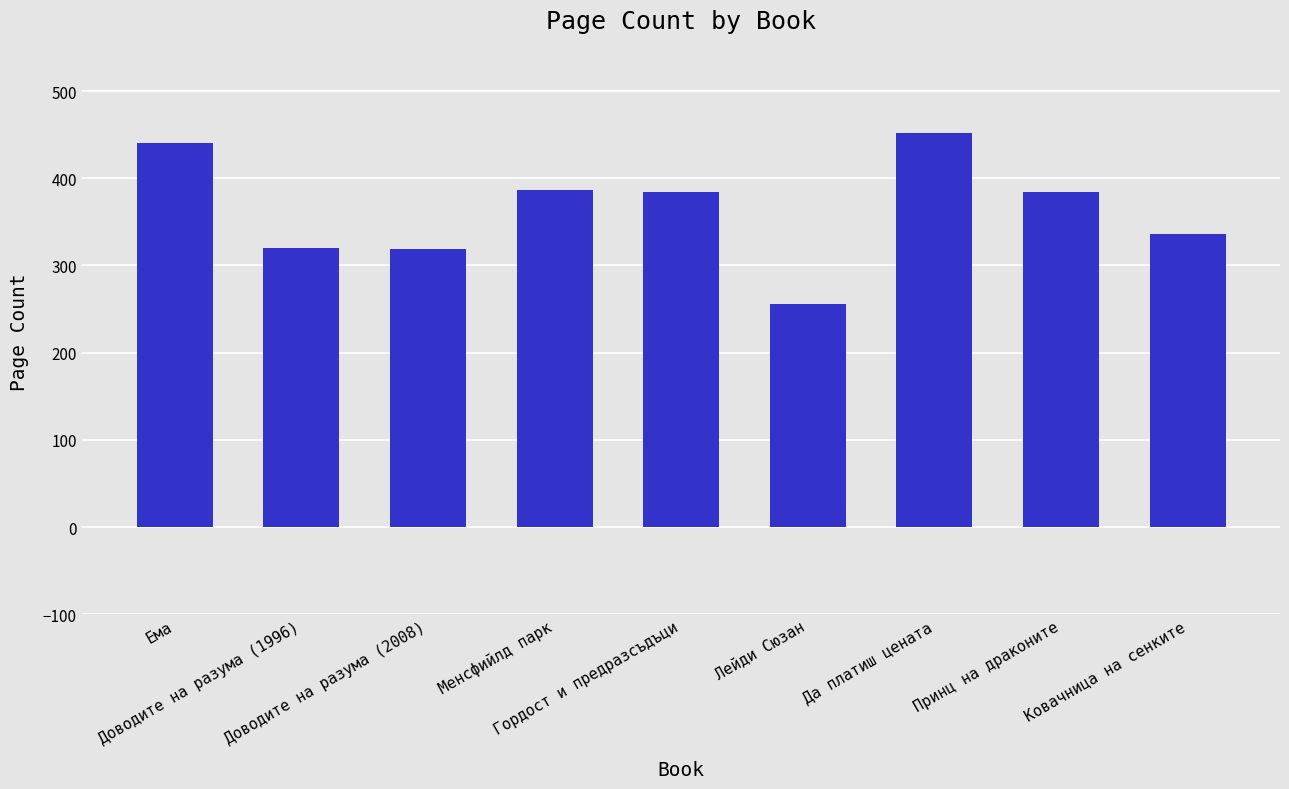

What is the value of the 6th bar from the left?

256